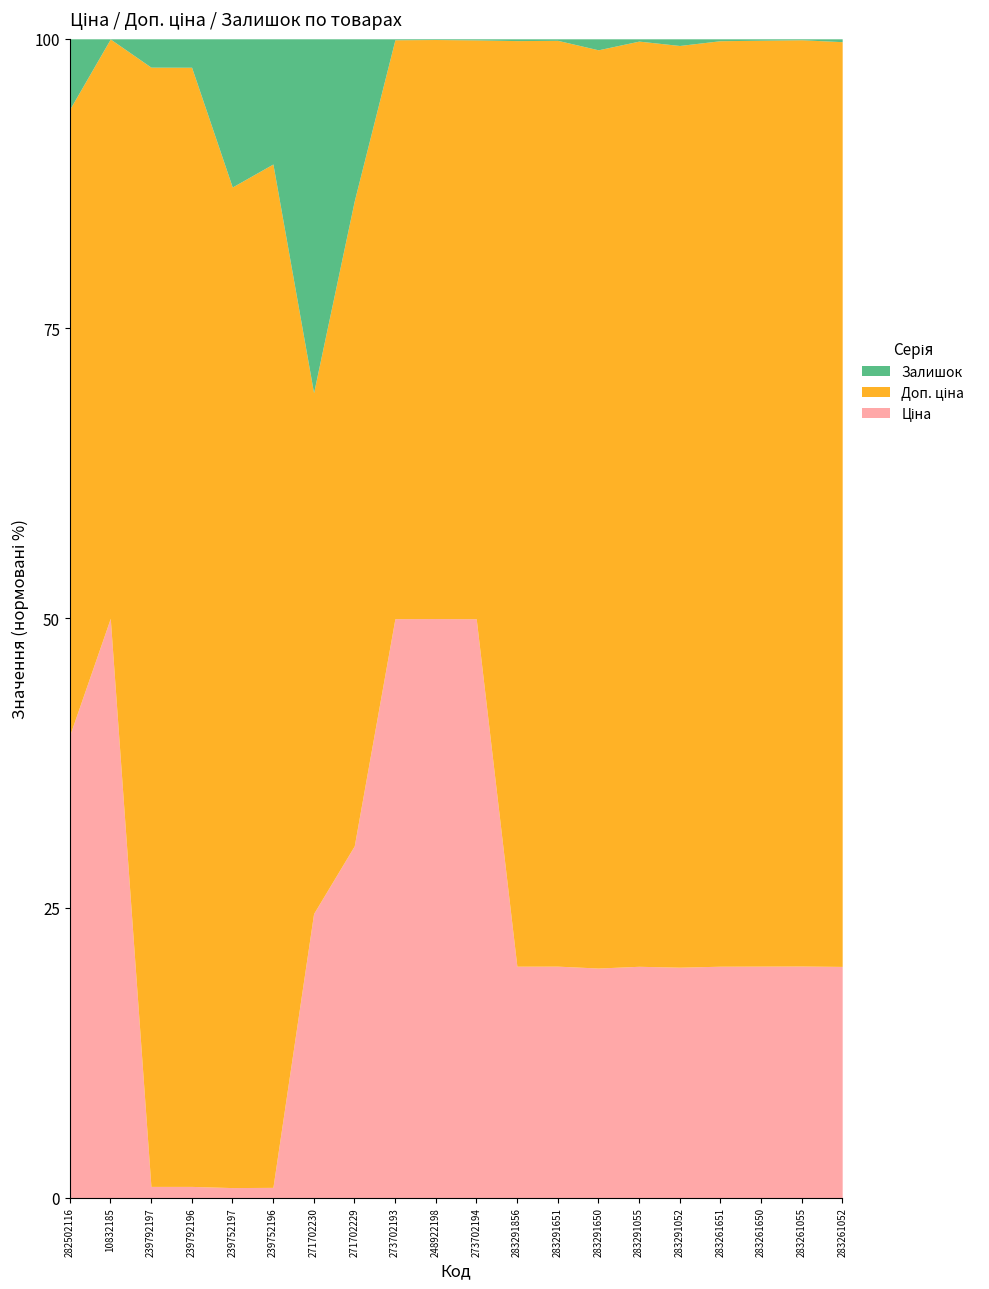

What is the difference between the maximum and minimum values in the Ціна series?

9326.9